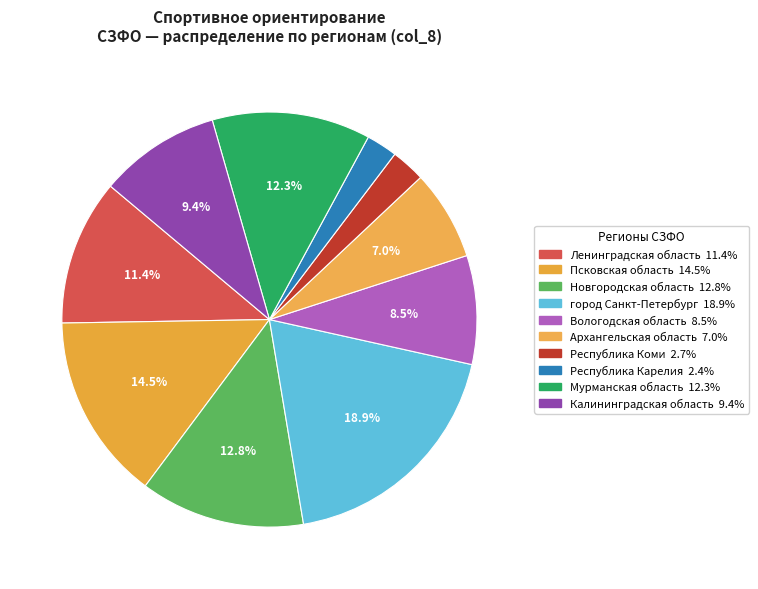

How many segments does this pie chart have?

10